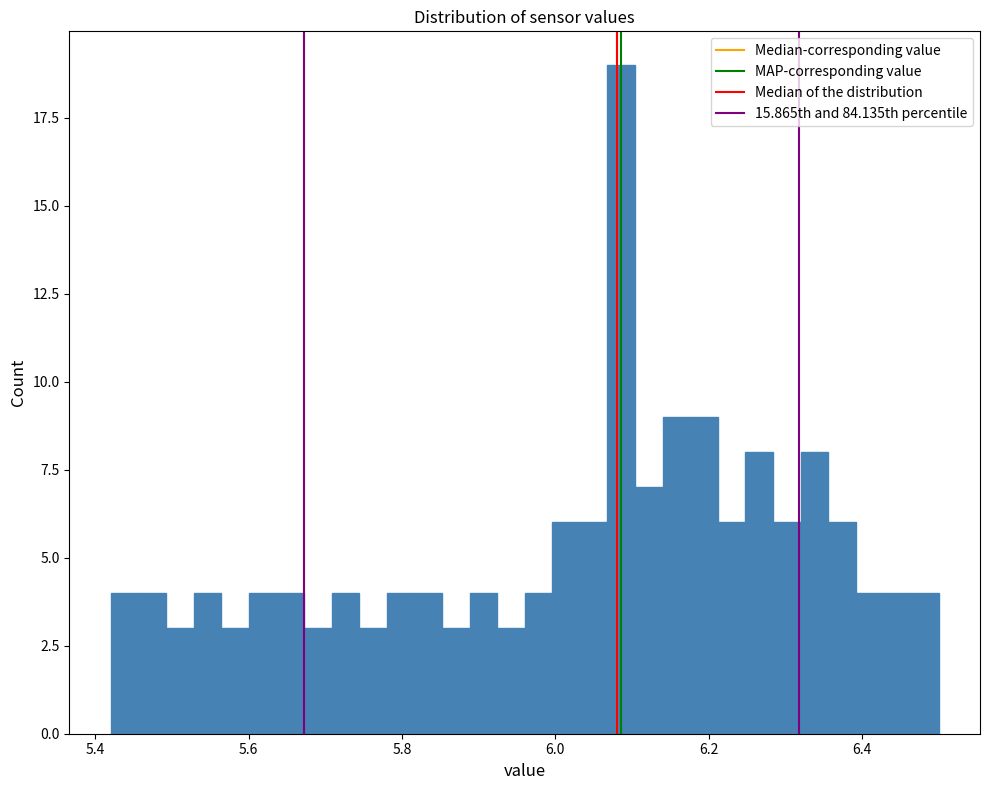

Read against the x-axis, roughly where is the centre of the tallest bar?

6.08